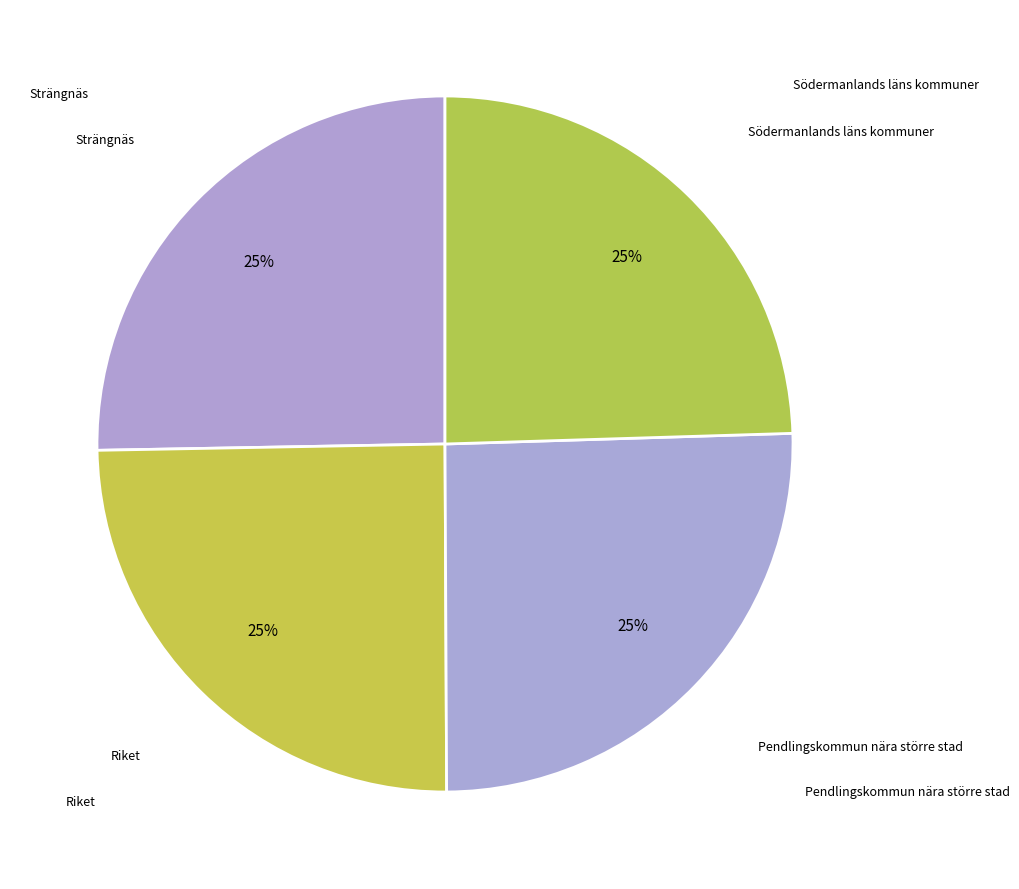

Count the number of slices in the pie.

4